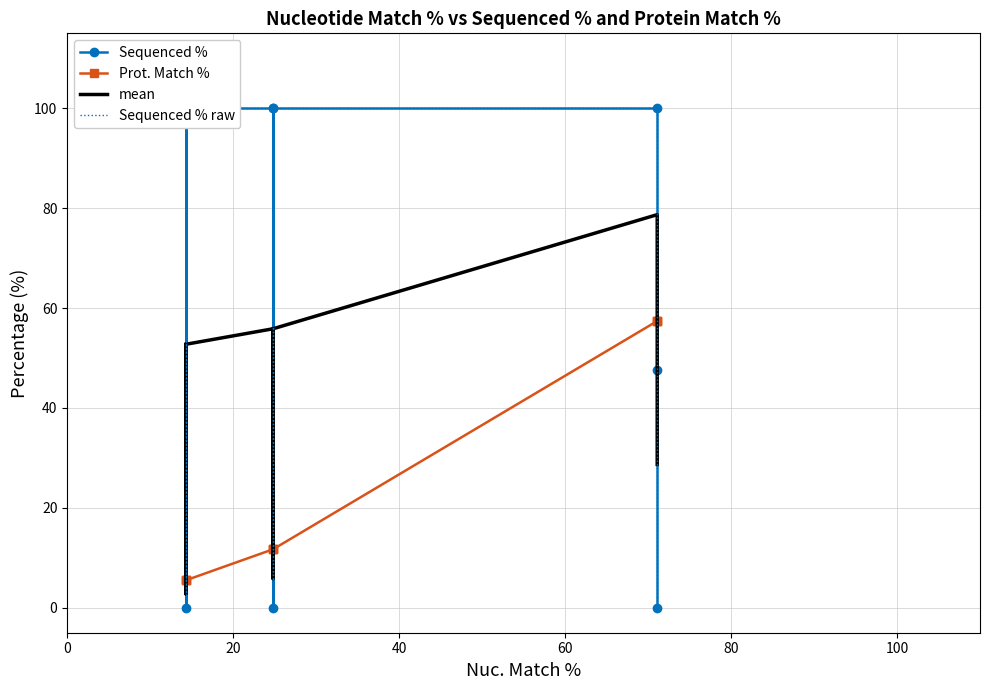

Between 80 and 100, which series saw the biggest shift?

Sequenced %